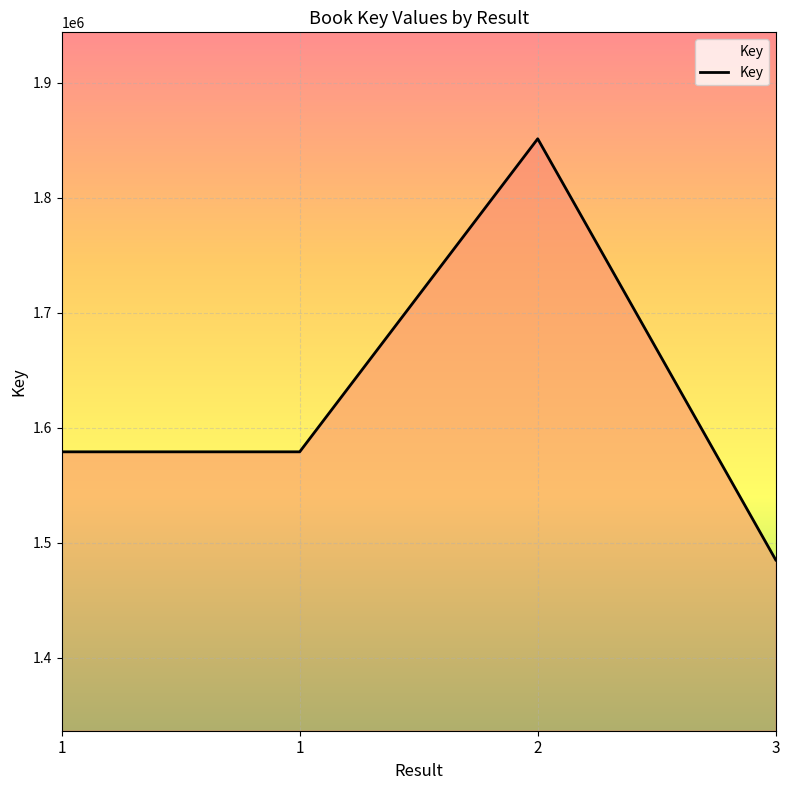

List the labels in order of value, largest first.

2, 1, 1, 3